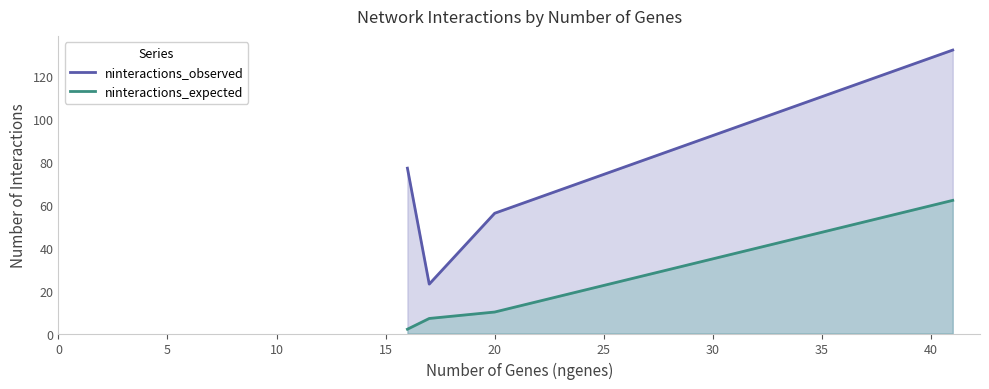

Which series has the largest total across all categories?

ninteractions_observed